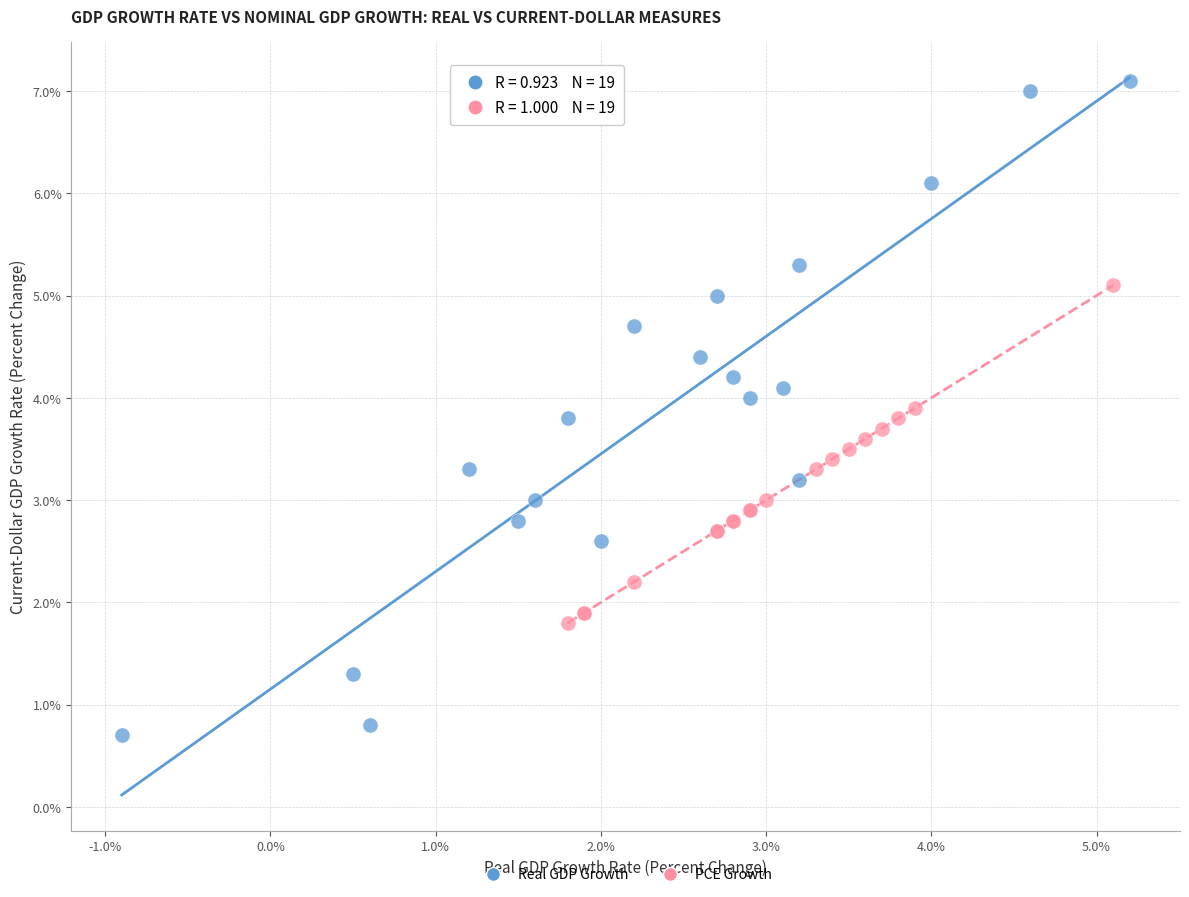

Which series reaches the maximum Y coordinate?

Real GDP Growth